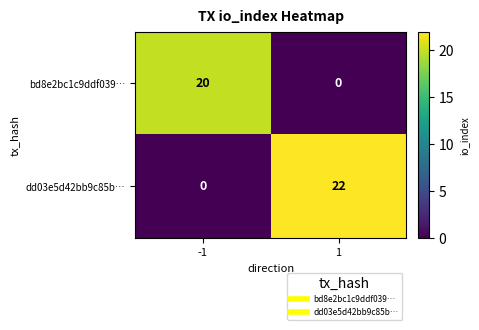

The bd8e2bc1c9ddf039… series shows 29 at -1. True or false?

False